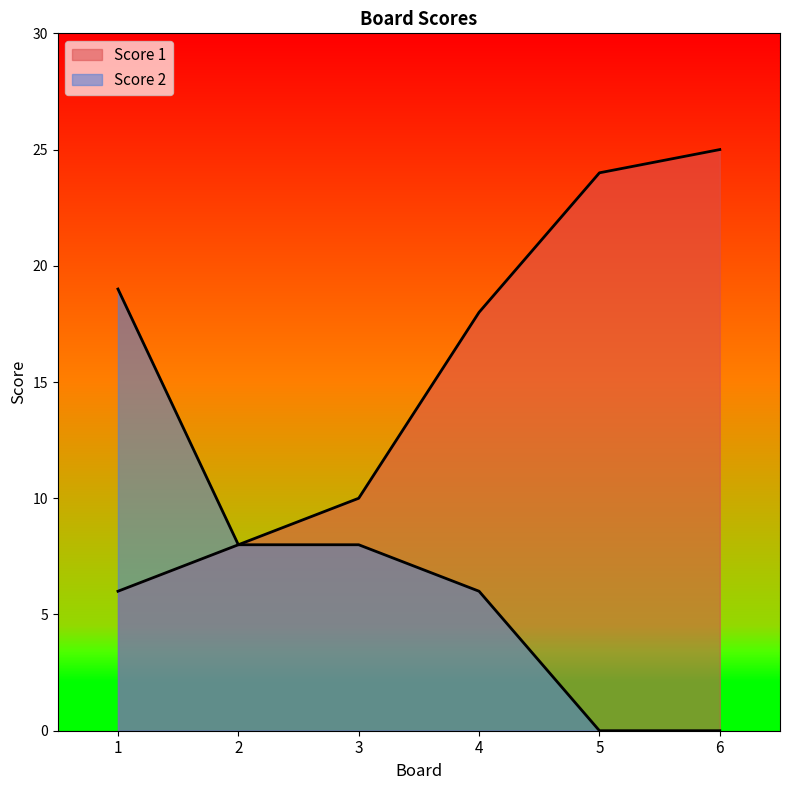

Is it true that Score 2 equals 6 at 4?

True